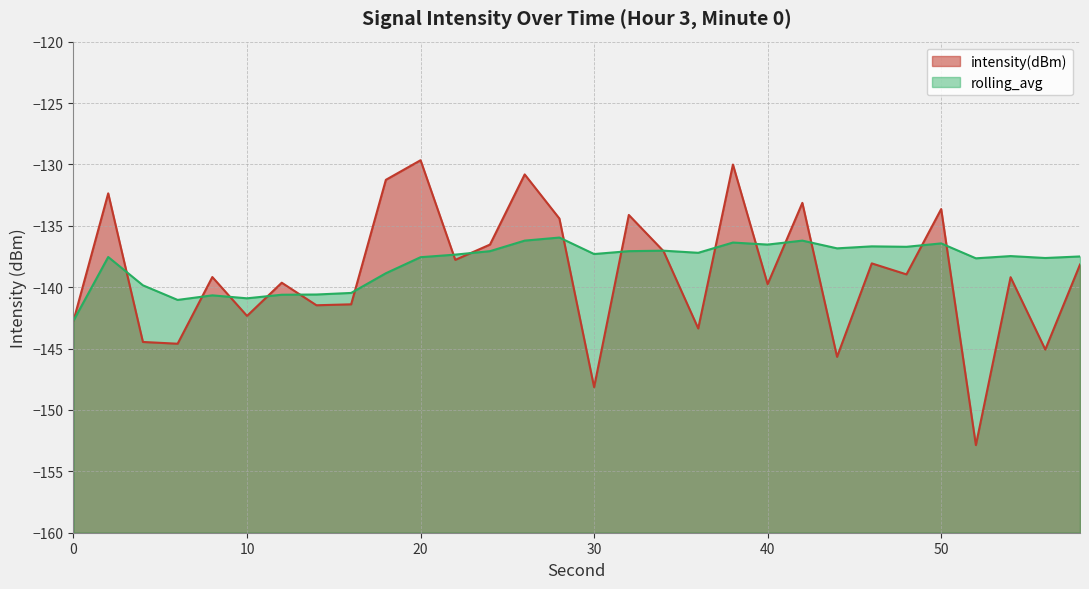

What is the minimum value shown in the chart?

-152.9